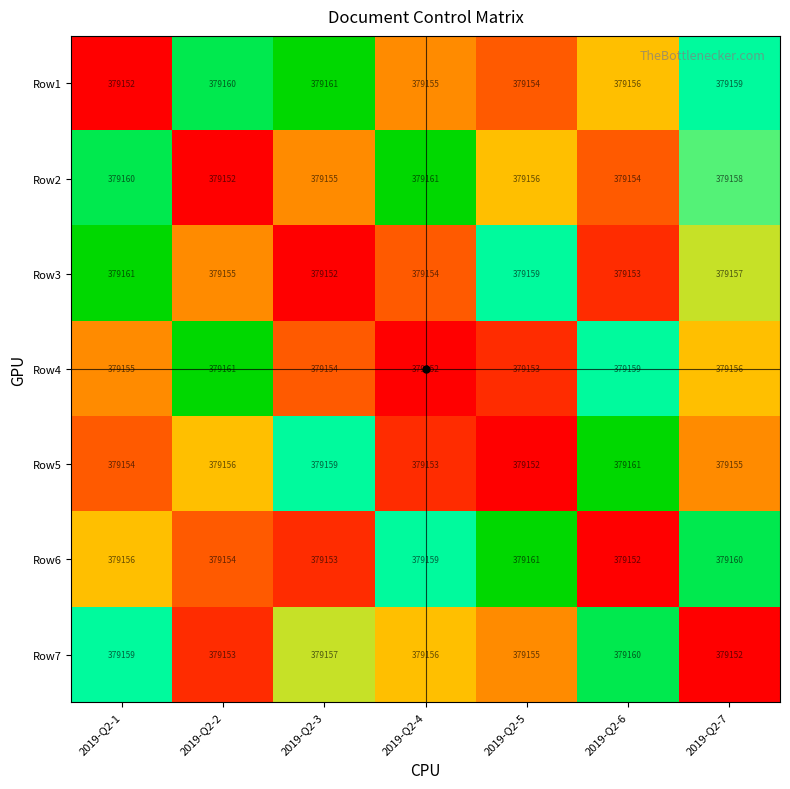

What is the spread (max minus min) of values at 2019-Q2-5?

9